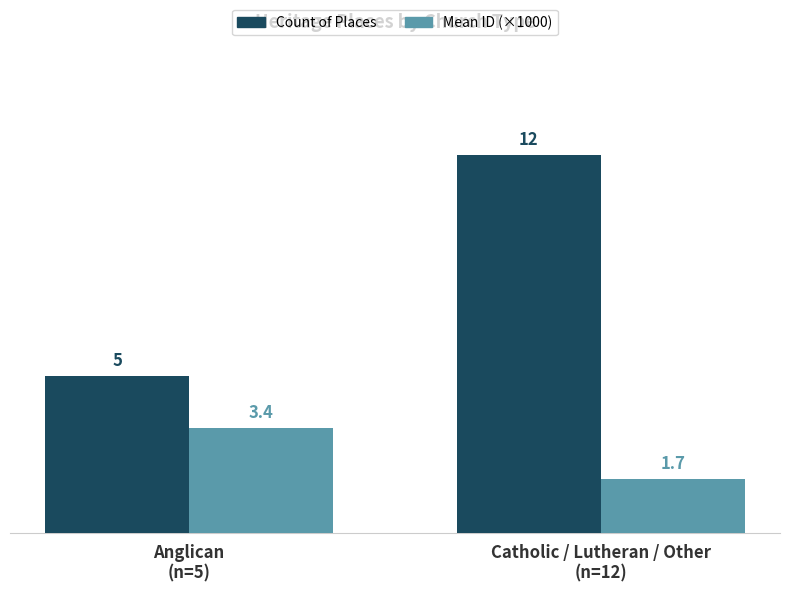

What is the sum of all Mean ID (×1000) values?

5.1